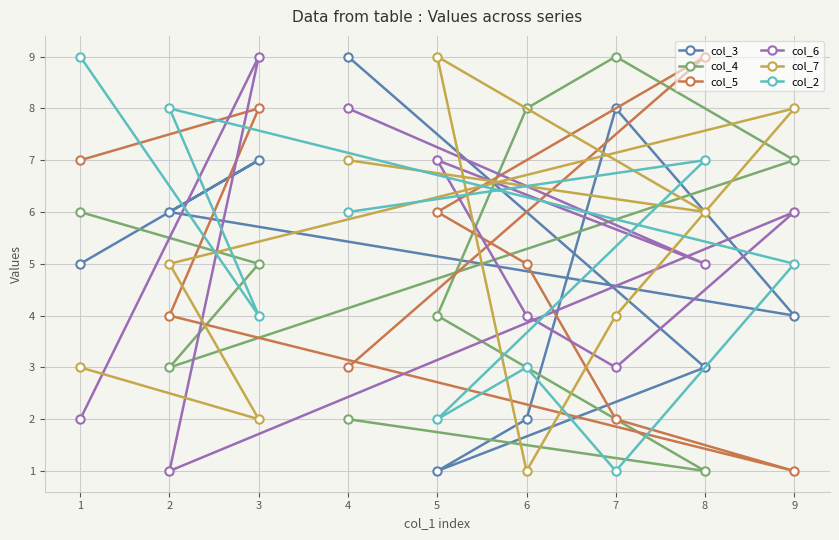

At which category does the chart reach its minimum across all series?

5